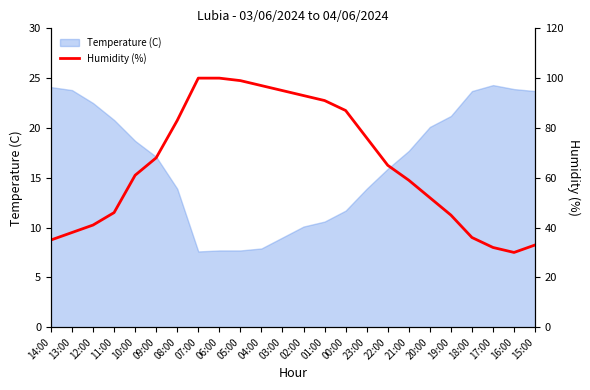

The value of Temperature (C) at 01:00 is 3.4. True or false?

False